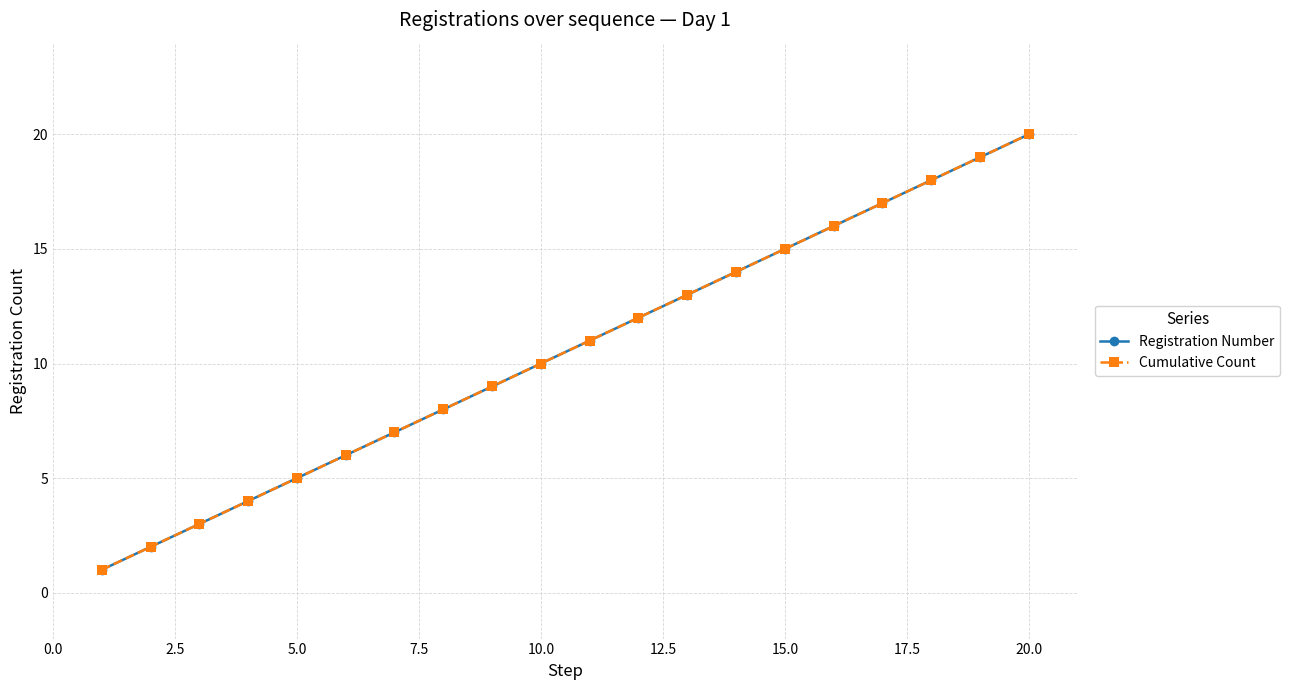

List the series in order of their peak value, lowest first.

Registration Number, Cumulative Count